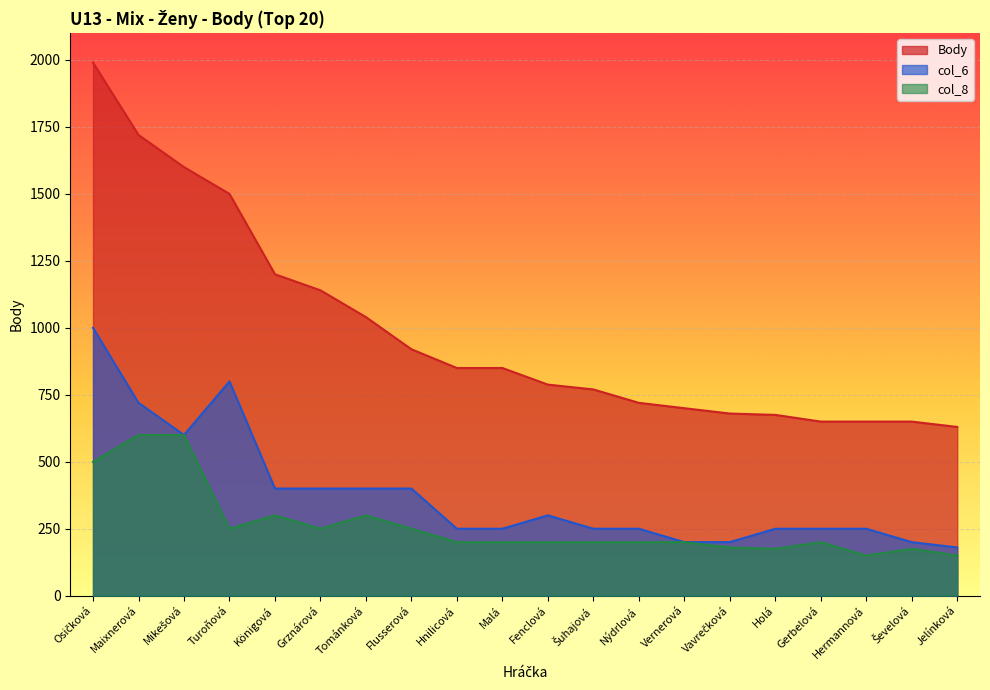

Which series has the largest total across all categories?

Body